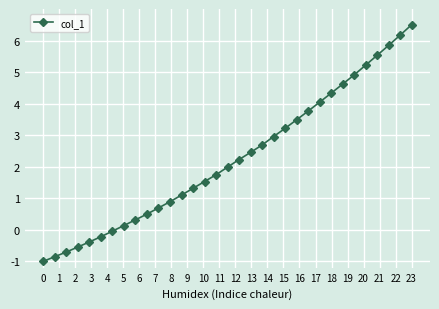

How many categories are shown in the chart?

33